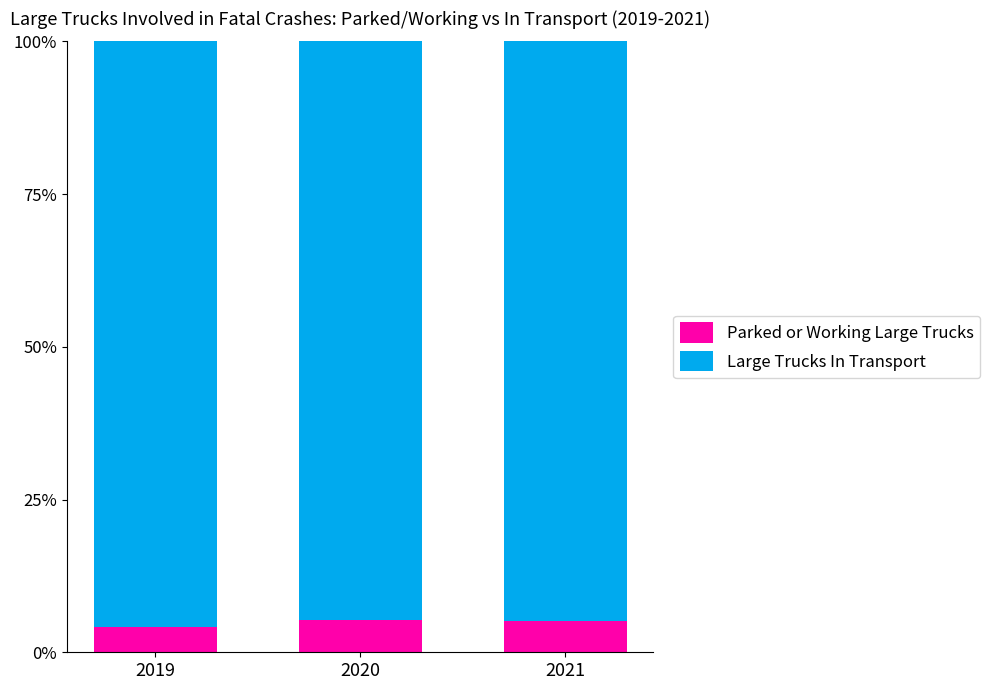

What are all the series names shown in the legend?

Parked or Working Large Trucks, Large Trucks In Transport